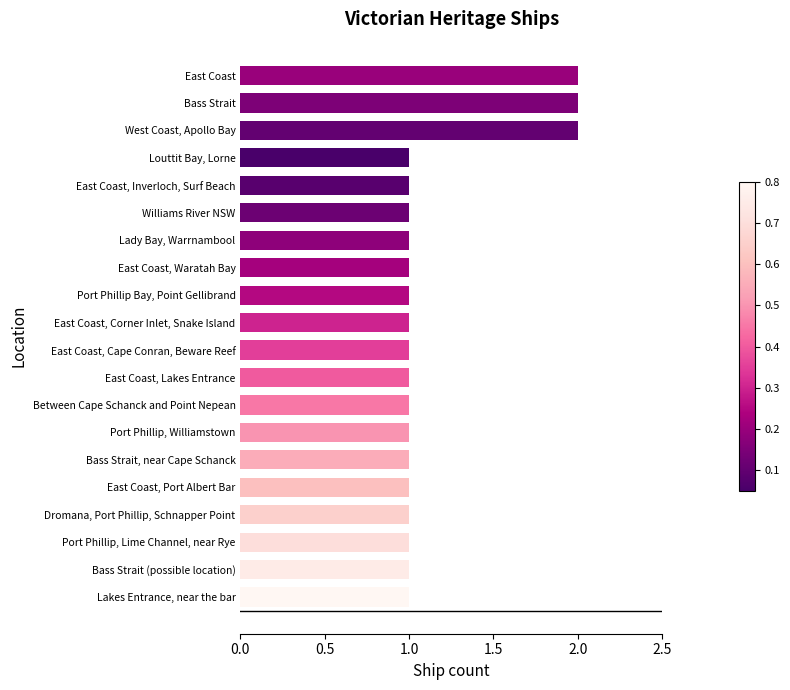

Approximately how many times larger is the value at Williams River NSW compared to Bass Strait, near Cape Schanck?

1.0